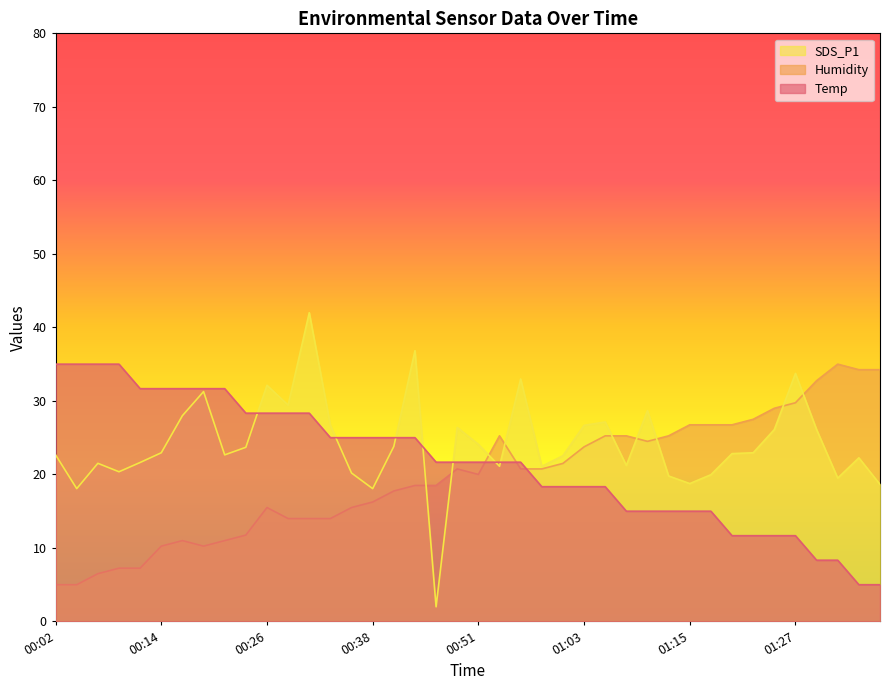

Is the value of SDS_P1 at 01:20 greater than the value of Temp at 01:17?

Yes